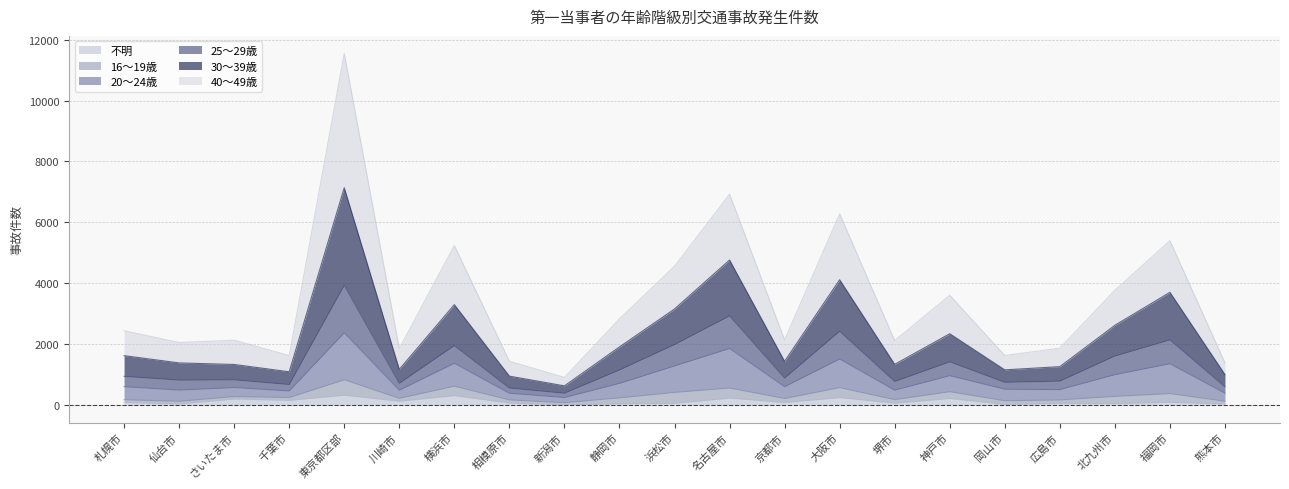

At which category is the sum across all series the highest?

東京都区部